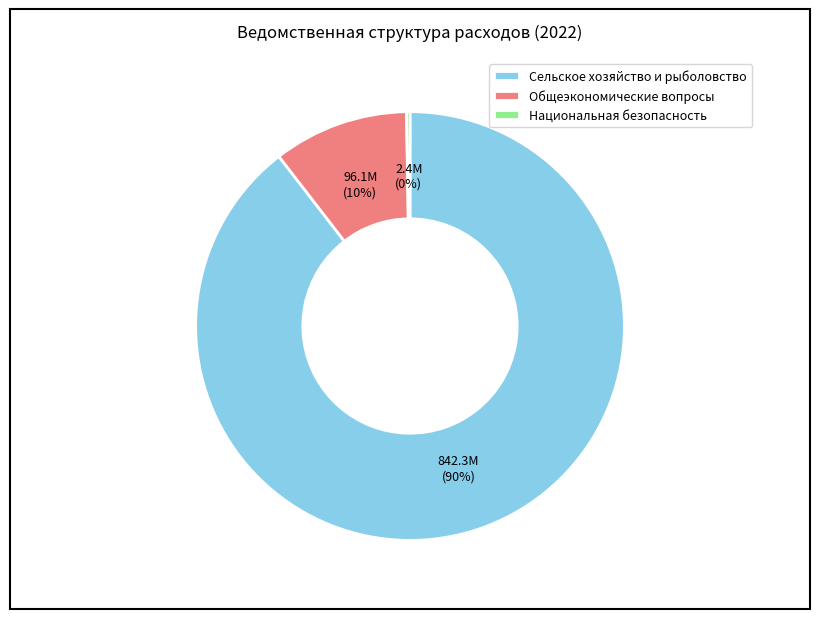

What is the largest slice in the pie chart?

Сельское хозяйство и рыболовство